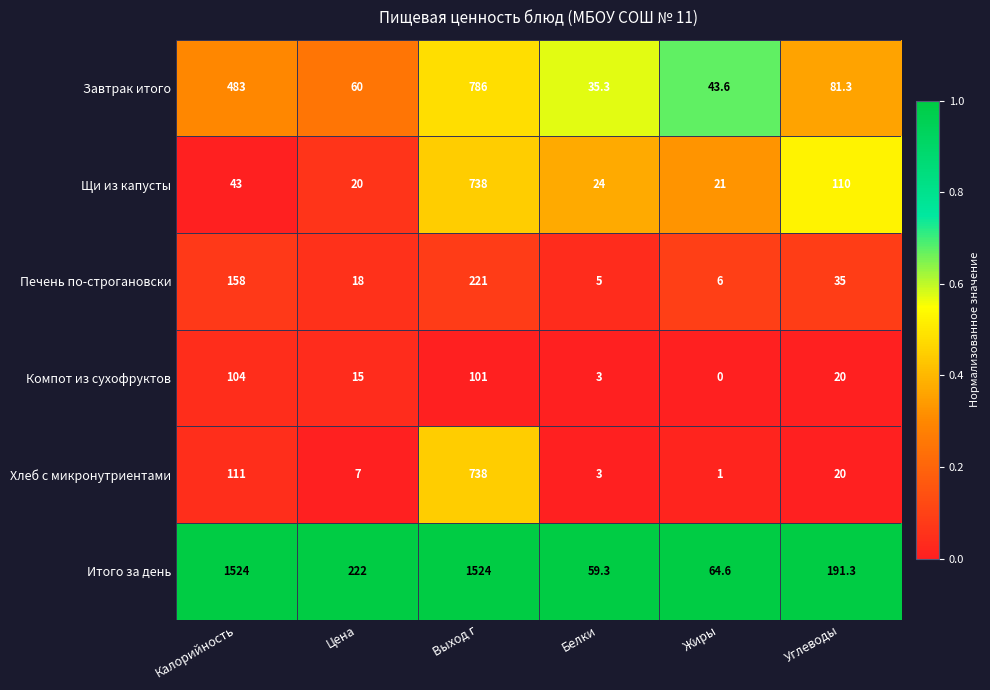

What is the average value of the Хлеб с микронутриентами series?

146.7